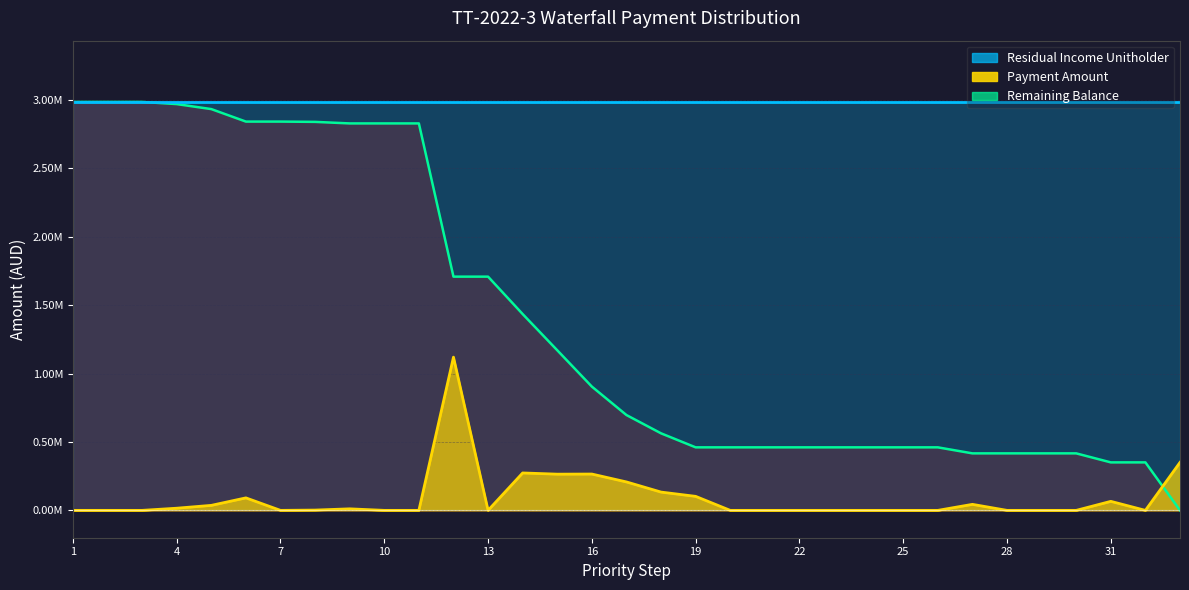

Is it true that Remaining Balance equals 460867.3 at 22?

True